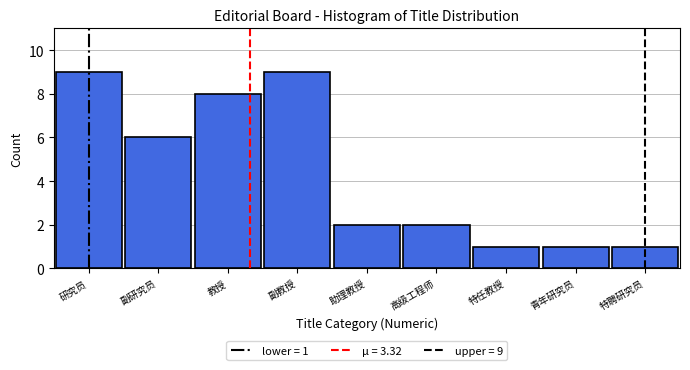

Reading right to left, list all the values displayed in this chart.

1	1	1	2	2	9	8	6	9